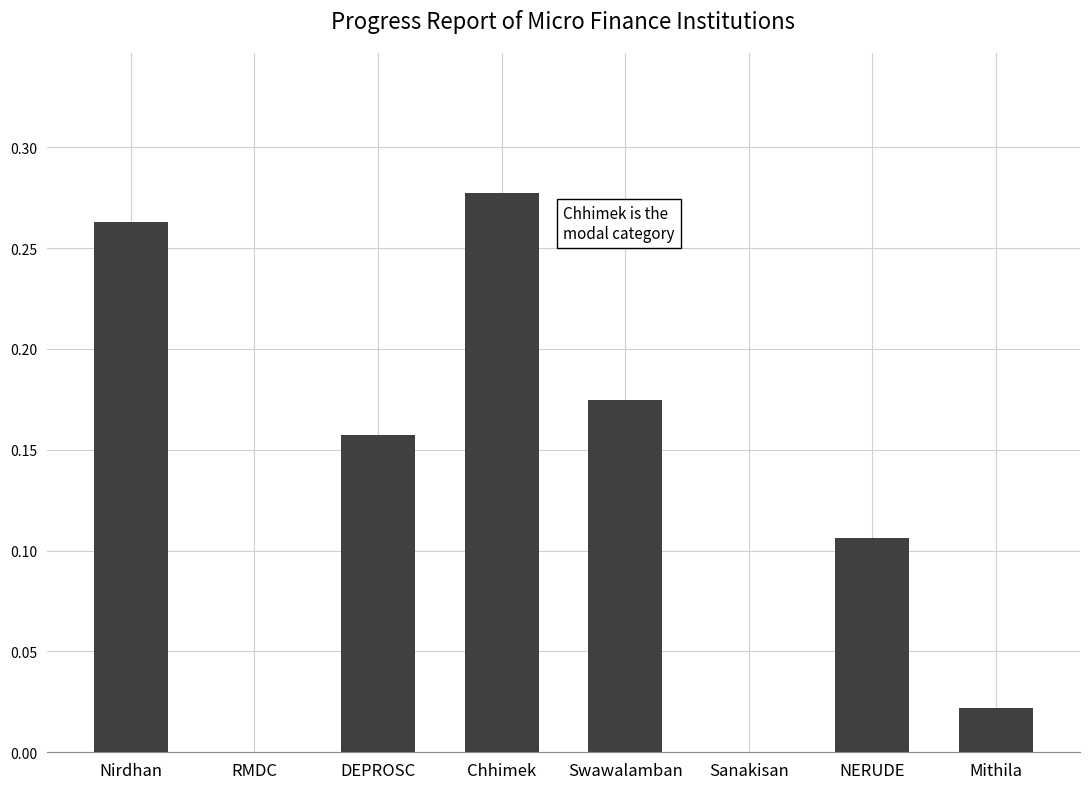

What is the sum of the values at Chhimek and Swawalamban?

0.5